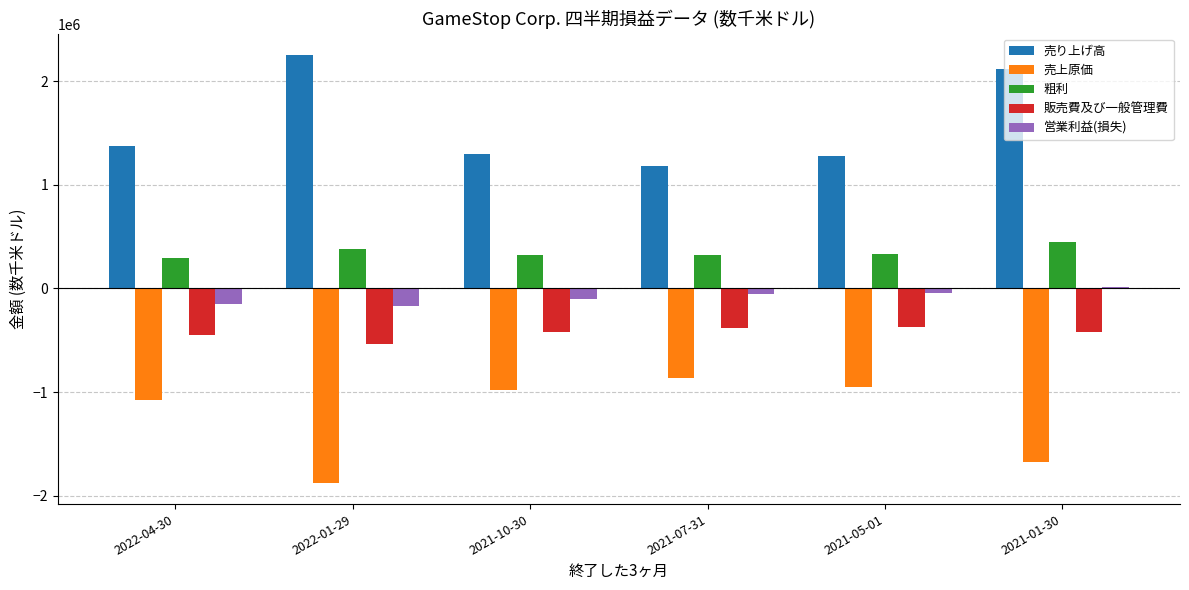

How many bars are there in each group?

5